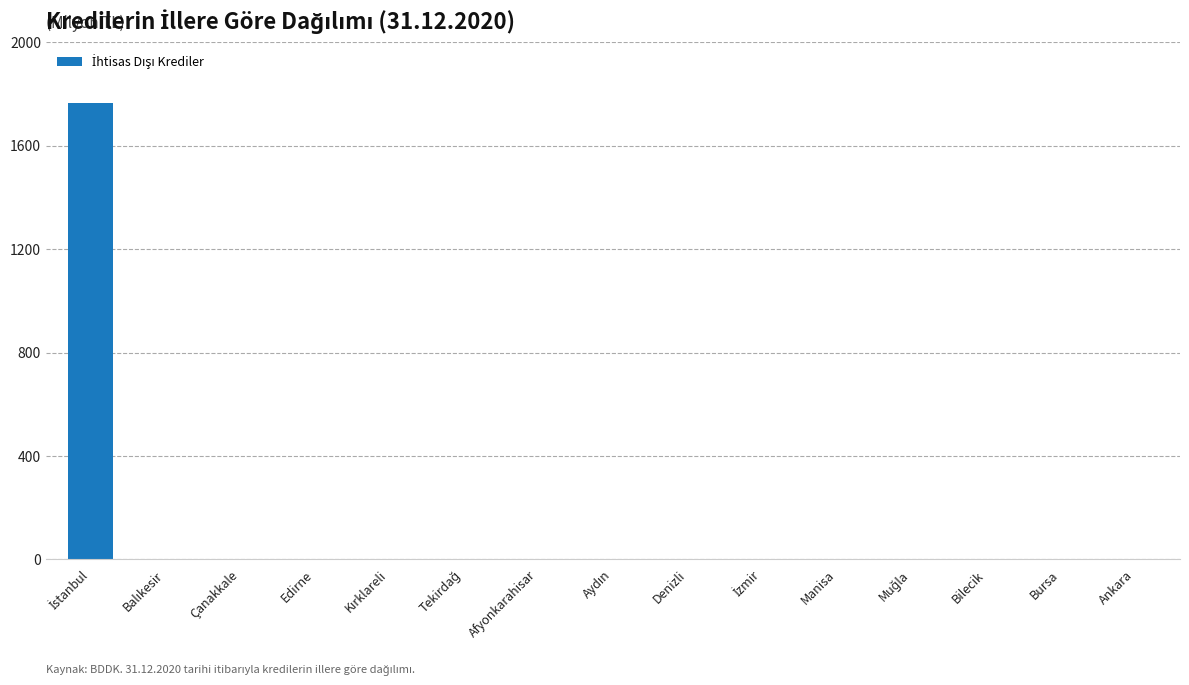

True or false: the data shows -1012.9 at Ankara.

False